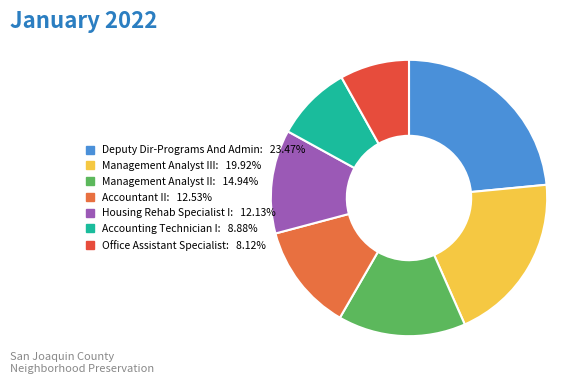

To the nearest percent, what is the average slice percentage?

14%